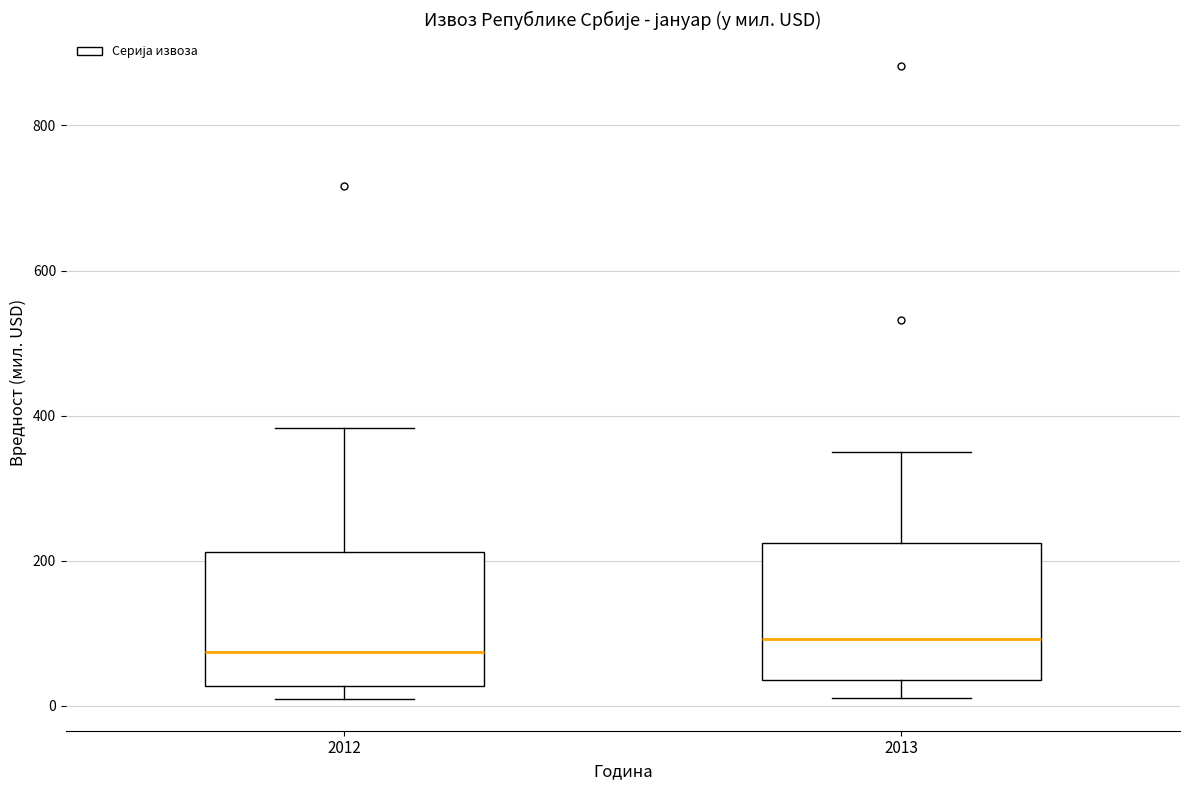

Where is the lower edge of the box at x = 2012 on the y-axis? The values are not printed on the chart, so give them approximately, as read against the axis.

20